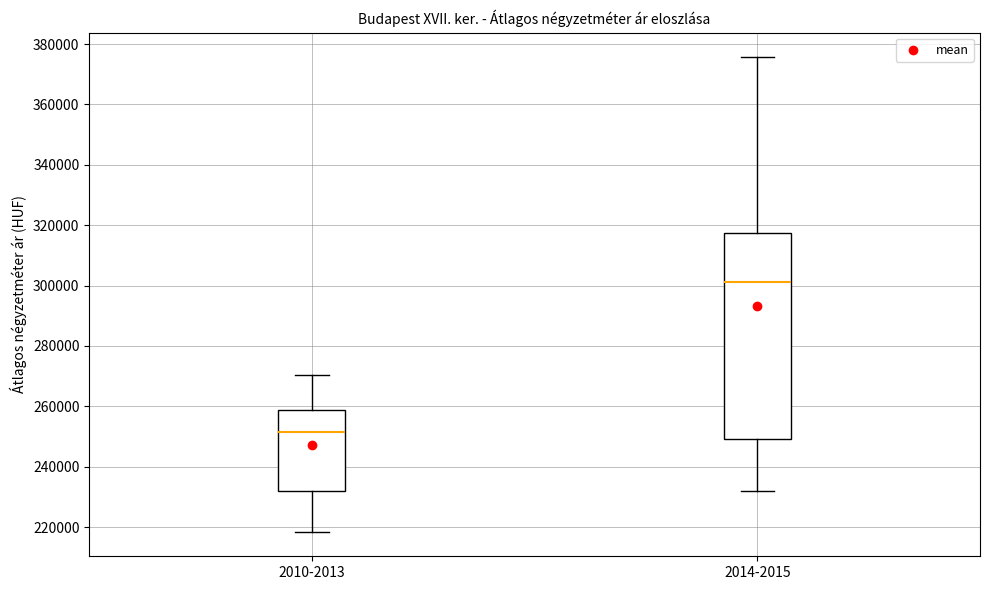

Which box is the tallest, from its lower edge to its upper edge?

2014-2015